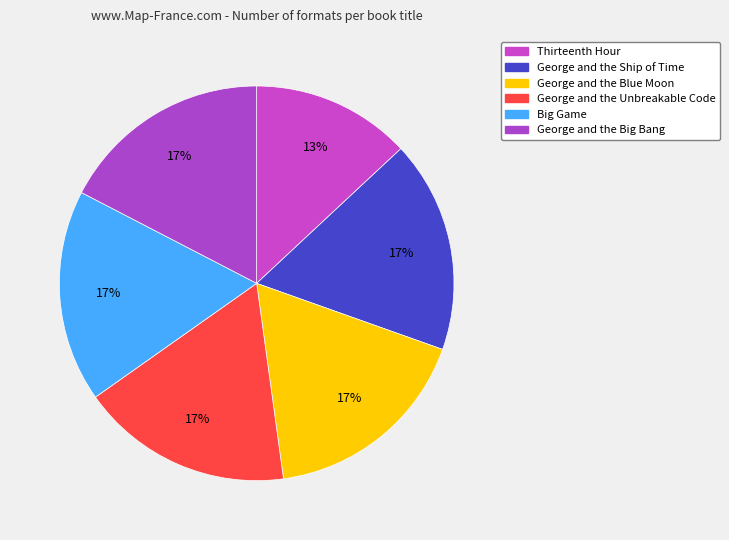

Which slice is the largest?

George and the Ship of Time